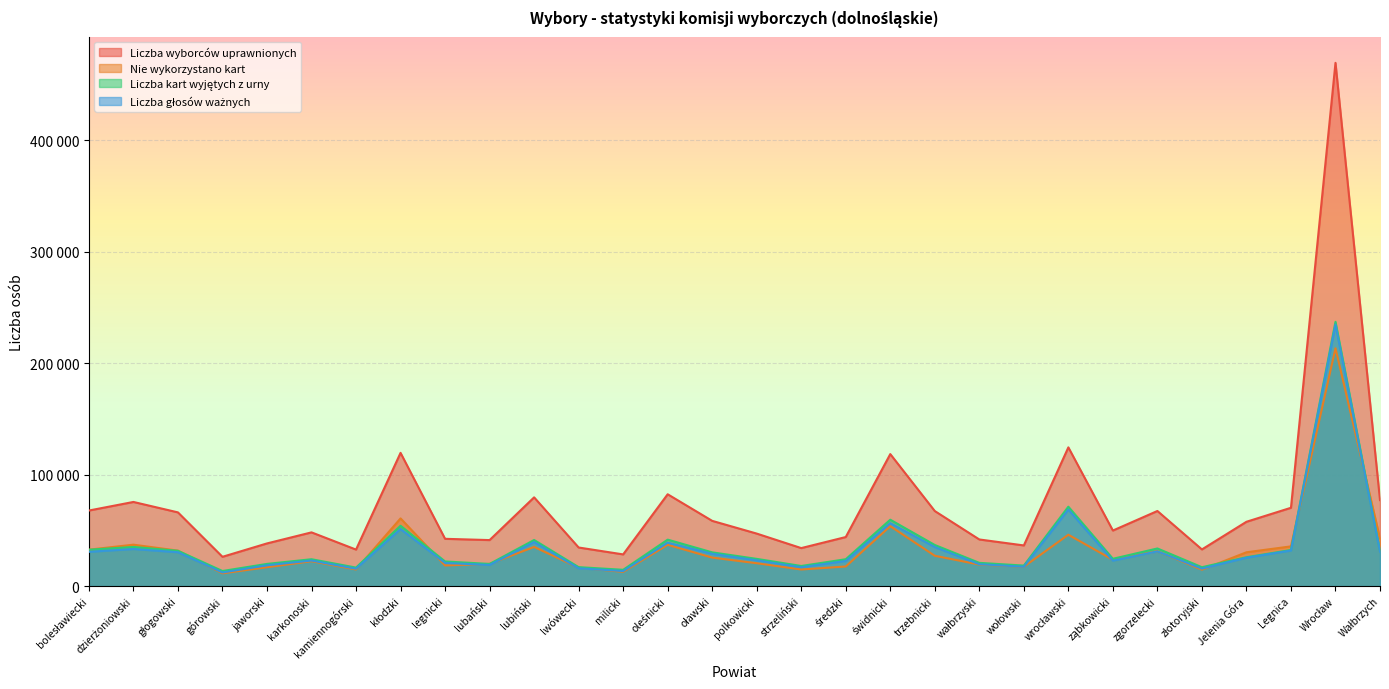

Rank the series by their maximum value, from highest to lowest.

Liczba wyborców uprawnionych, Liczba kart wyjętych z urny, Liczba głosów ważnych, Nie wykorzystano kart